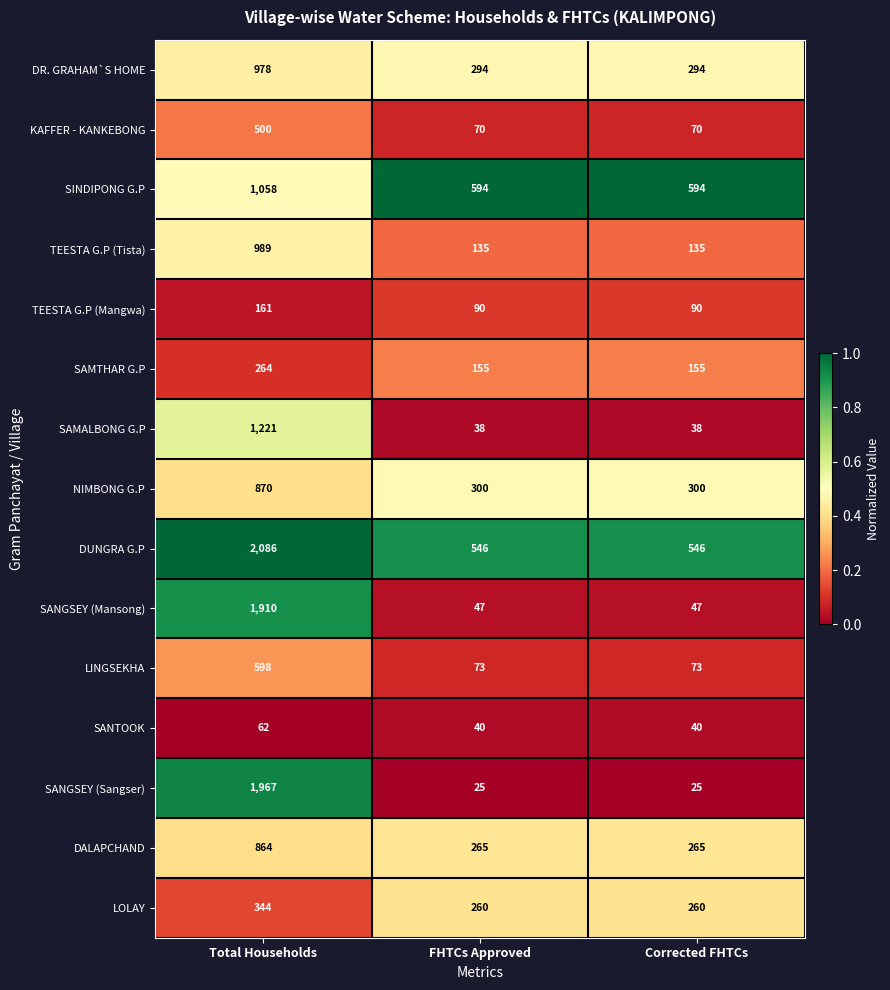

What is the average value of the SANGSEY (Mansong) series?

668